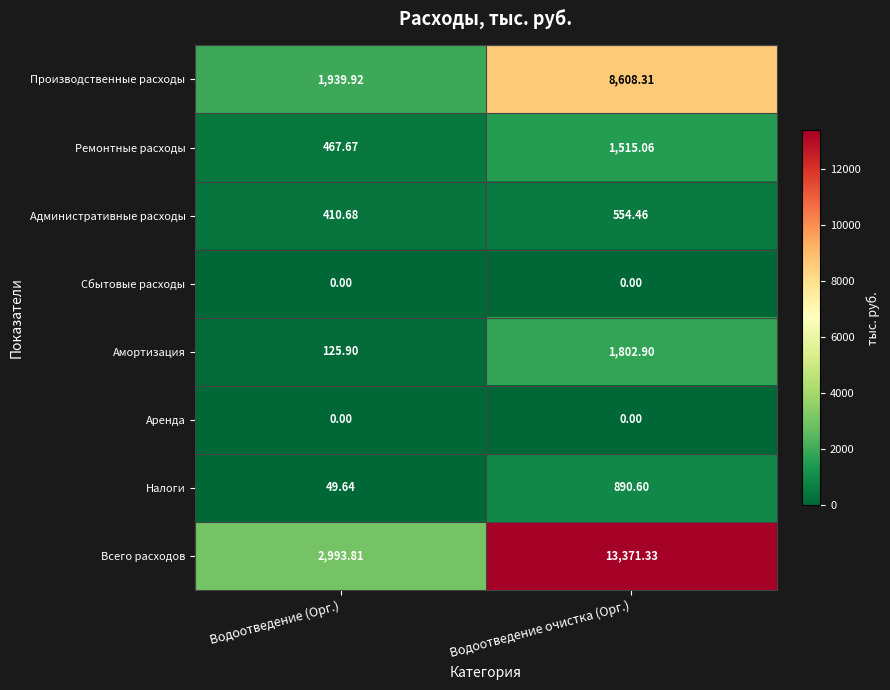

At which category is the sum across all series the highest?

Водоотведение очистка (Орг.)